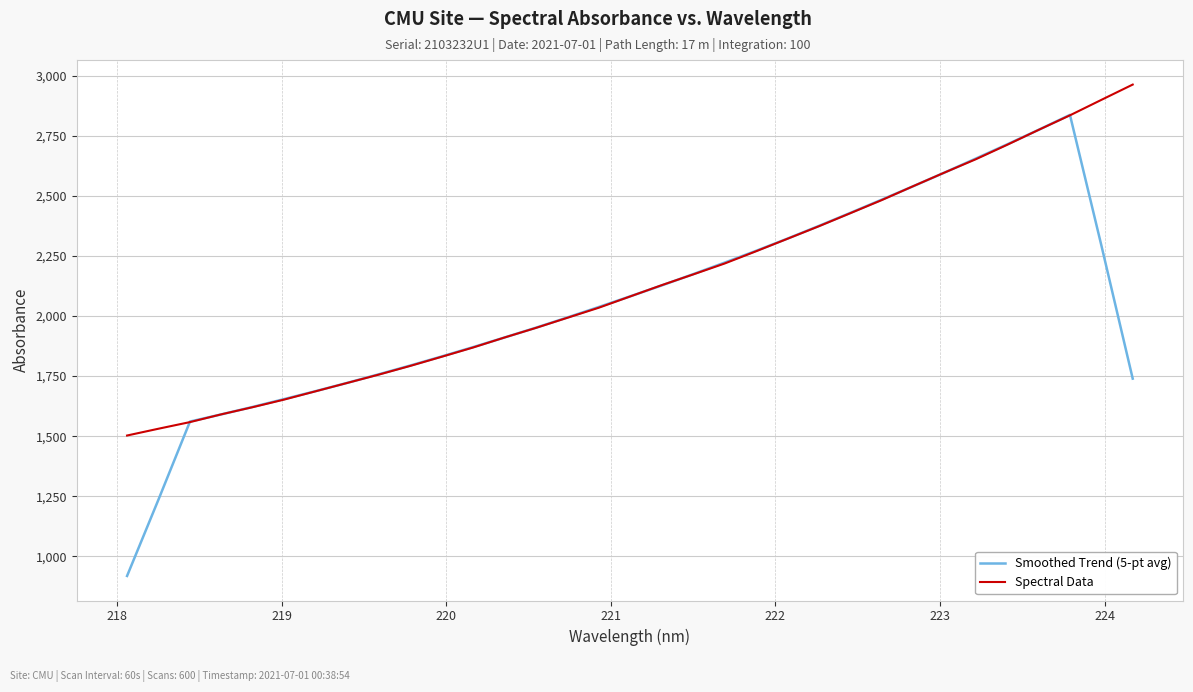

What is the maximum value for Spectral Data?

2963.0